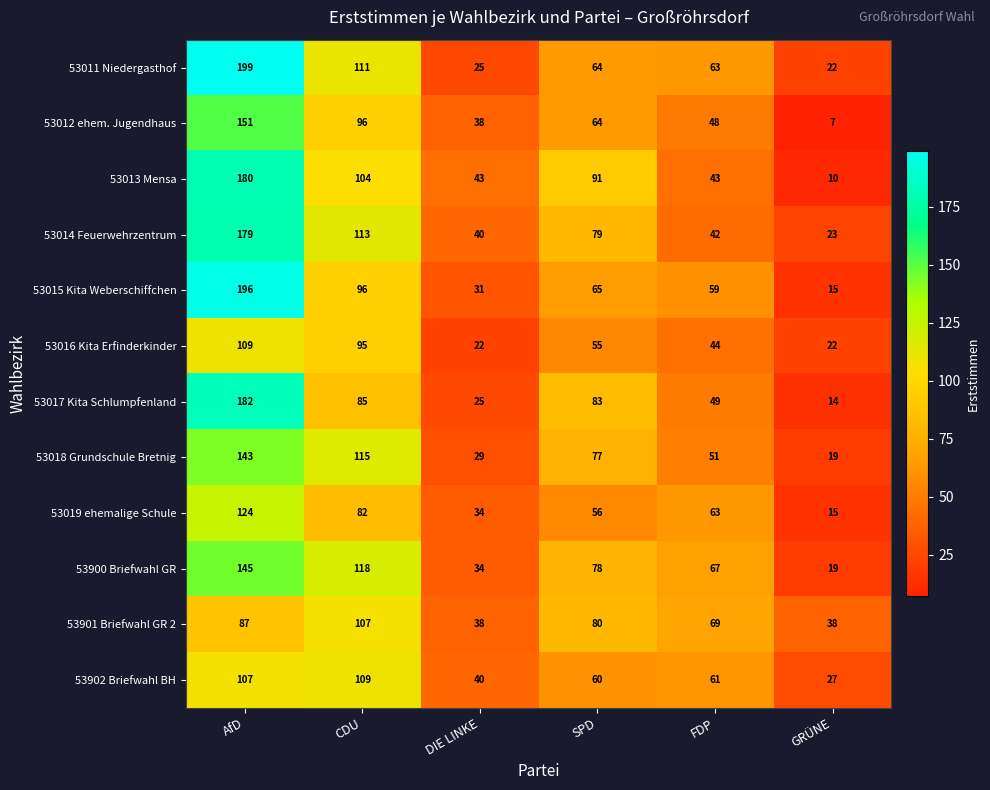

Is it true that 53013 Mensa equals 17 at FDP?

False